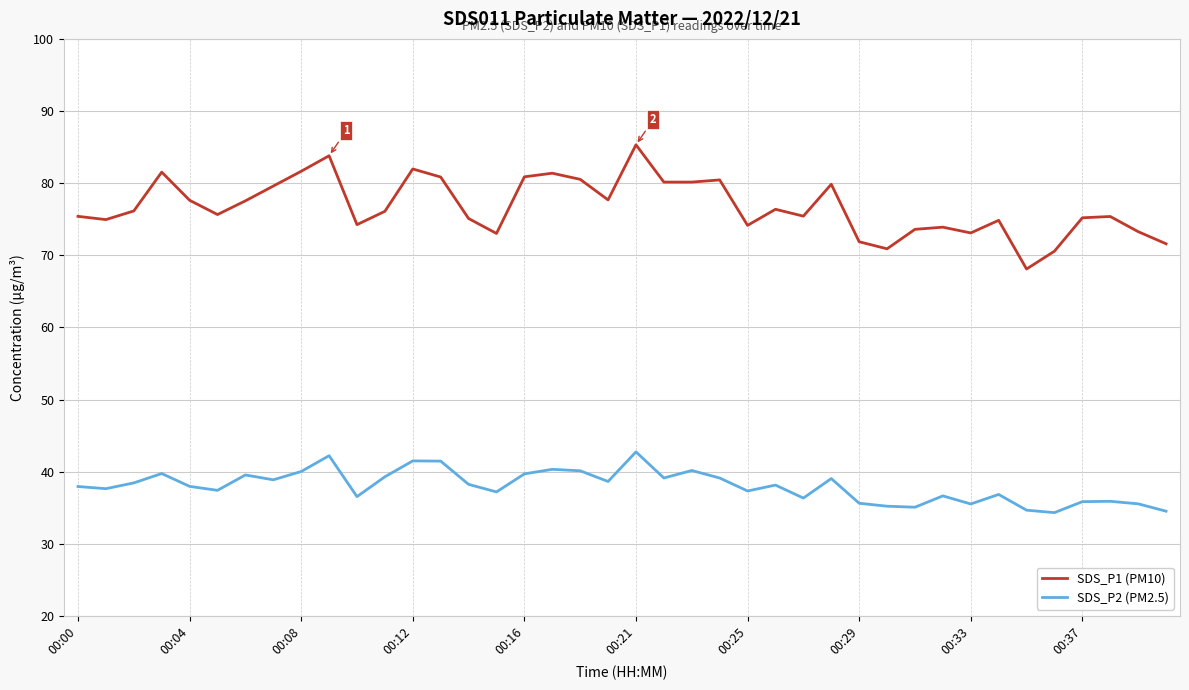

What is the greatest value displayed?

85.3